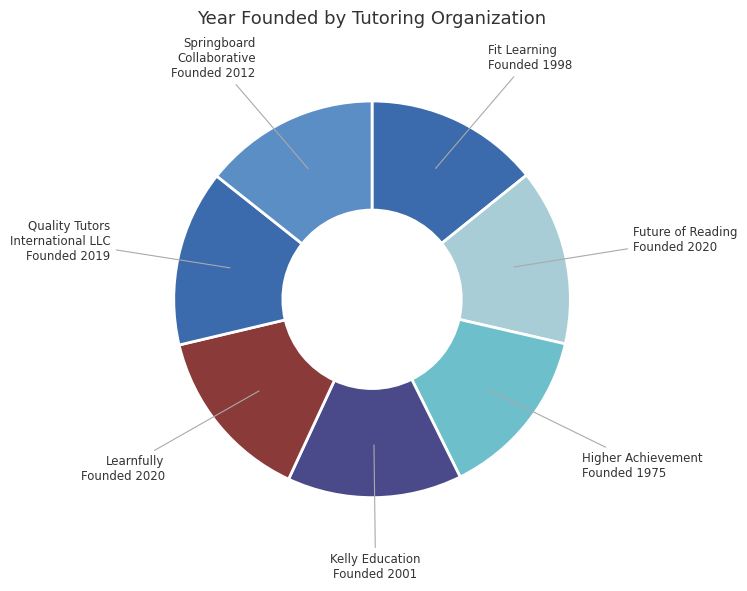

Do Springboard Collaborative and Higher Achievement together represent more than half of the pie?

No